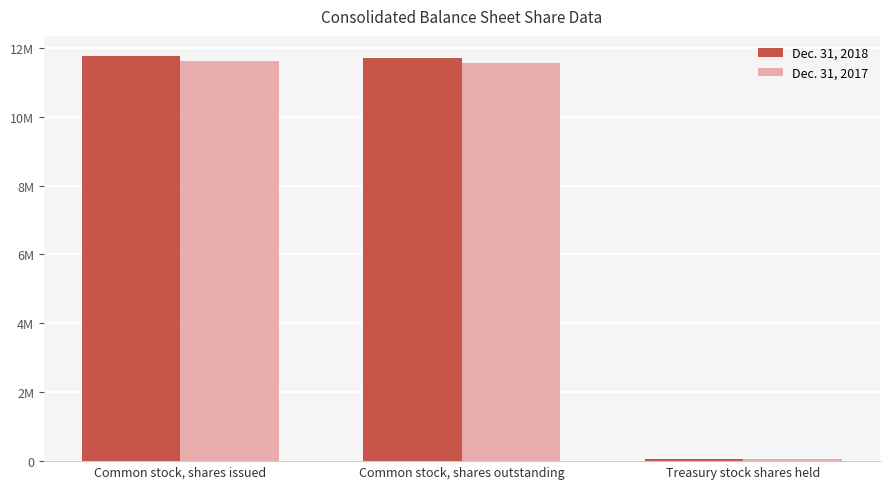

Reading left to right, transcribe all the data shown in this chart.

Dec. 31, 2018: 11757972	11692101	65871
Dec. 31, 2017: 11621385	11570621	50764